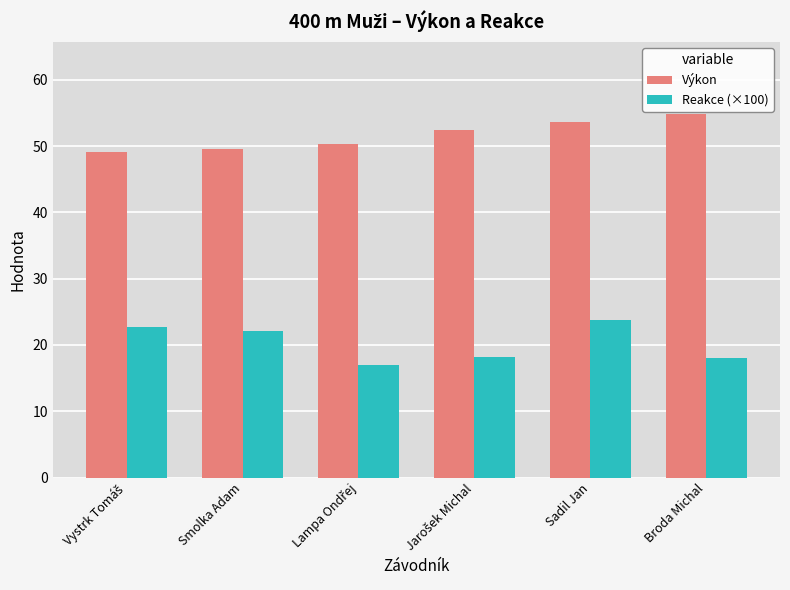

What is the spread (max minus min) of values at Smolka Adam?

27.5